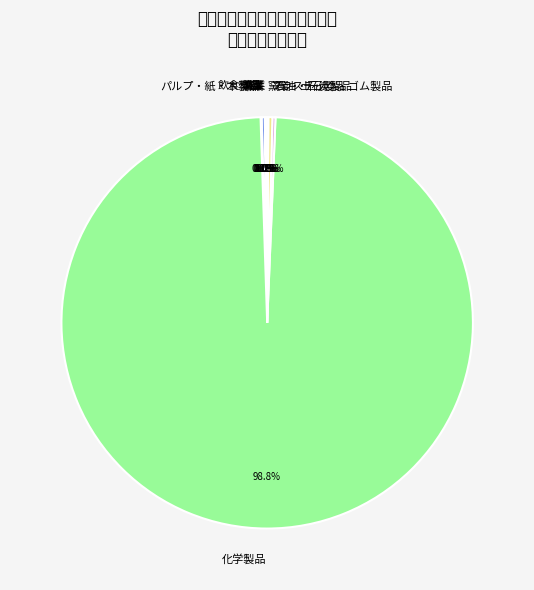

To the nearest percent, what is the difference between the largest and smallest slice percentages?

99%